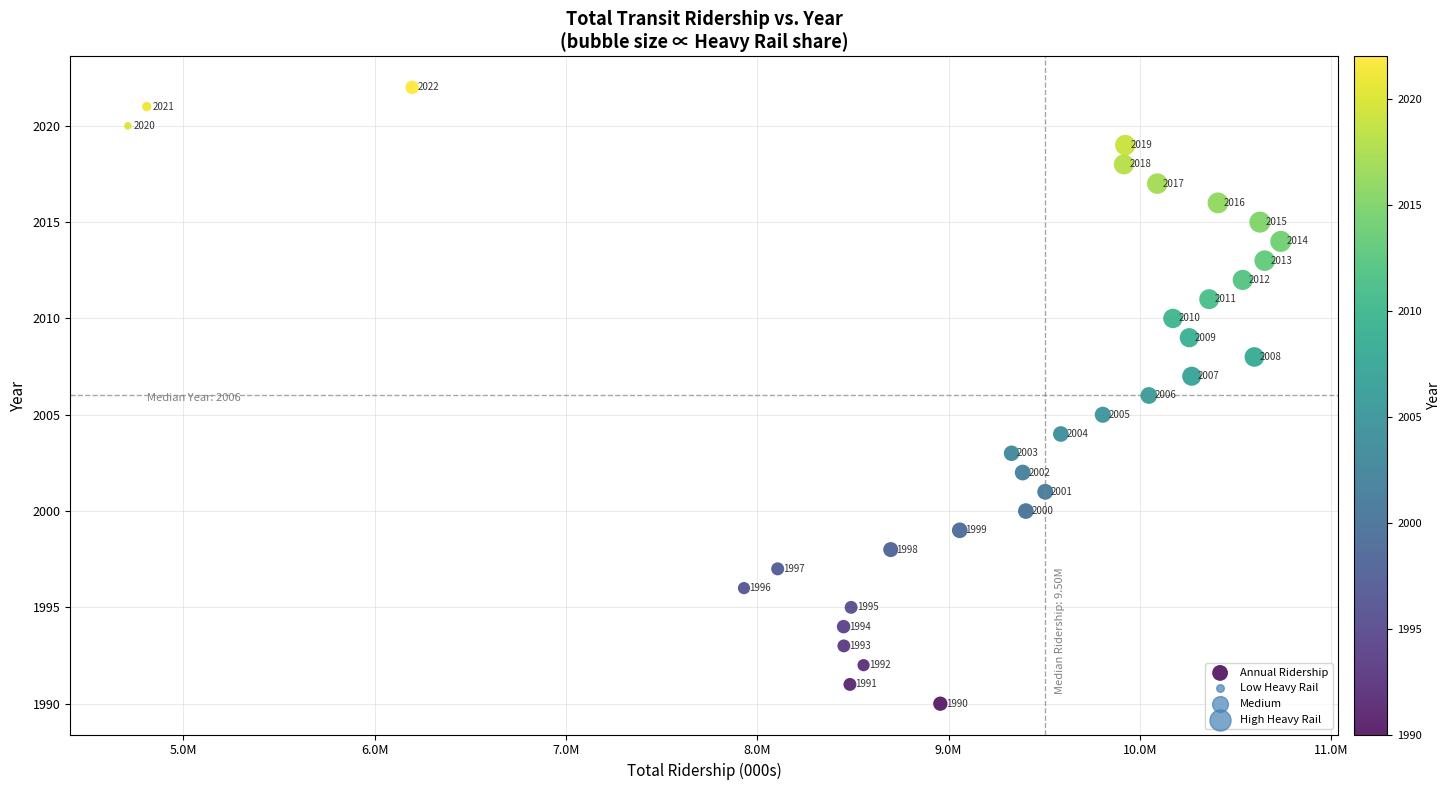

What is the range of X values (max minus min)?

6026442